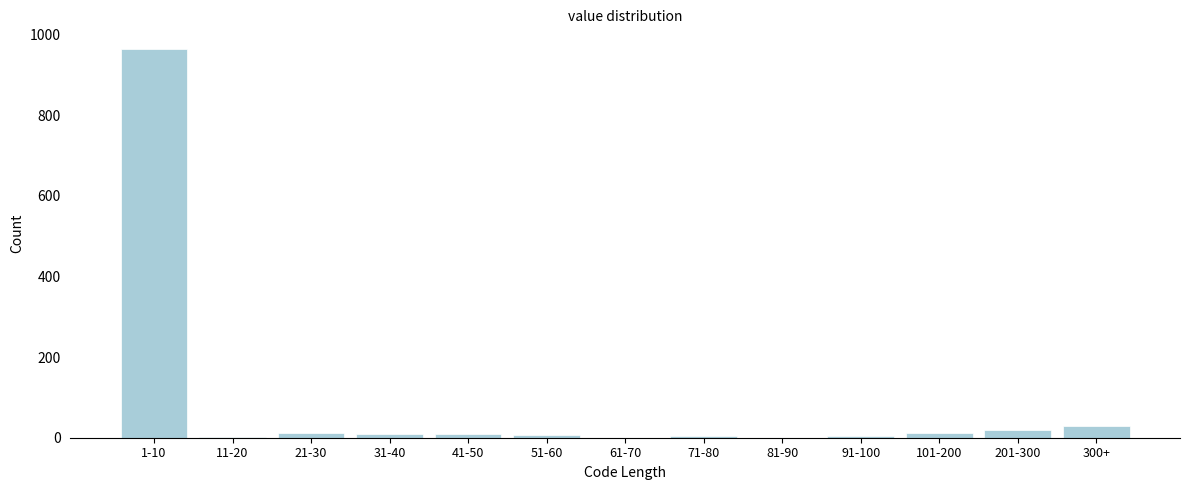

What is the sum of all values?

1069